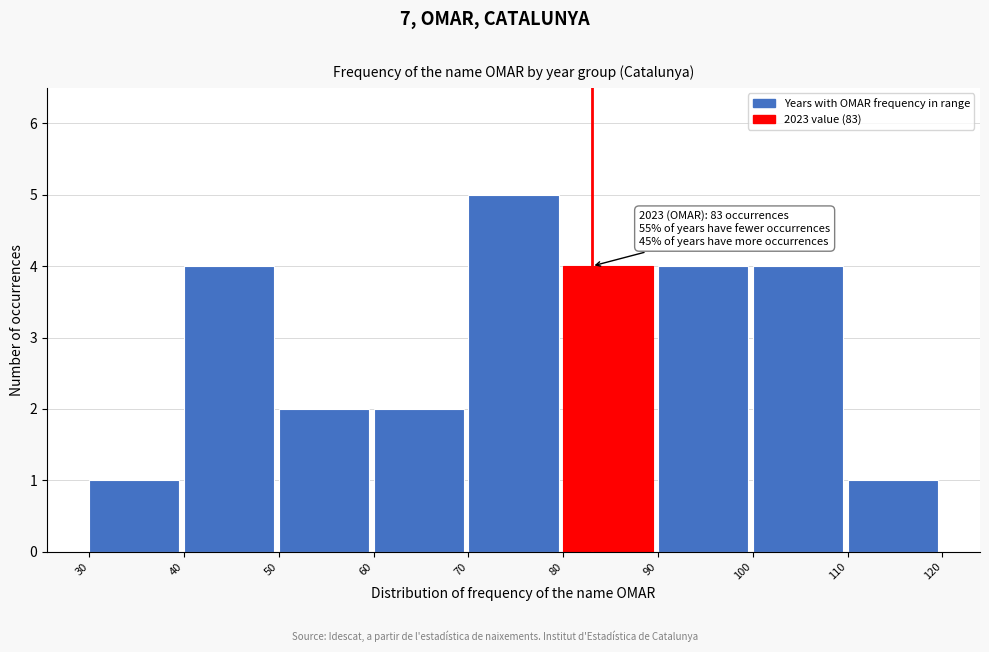

Which range on the x-axis has the tallest bar?

70 to 80